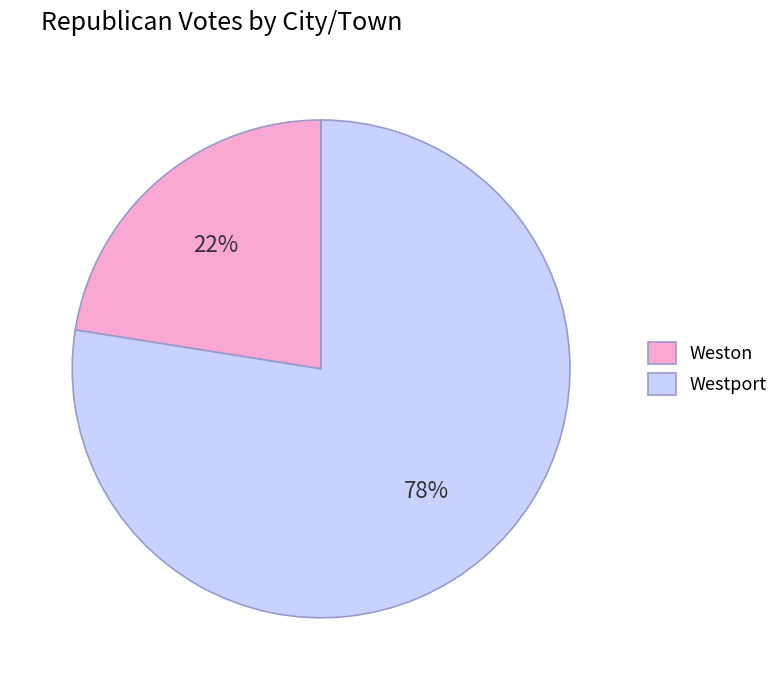

Which category has the biggest portion of the pie?

Westport